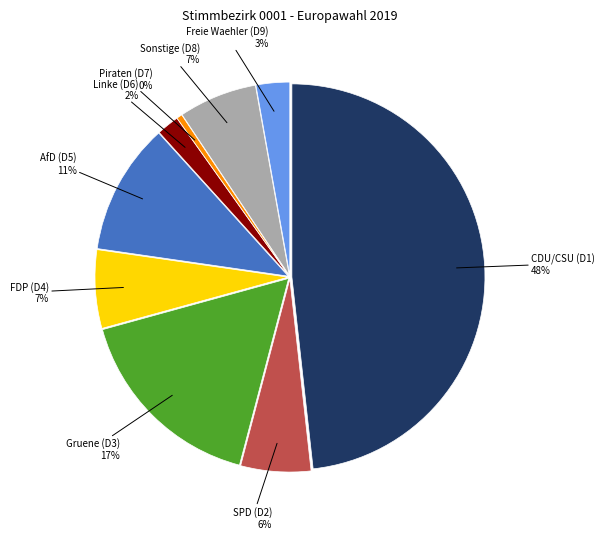

How many segments does this pie chart have?

9